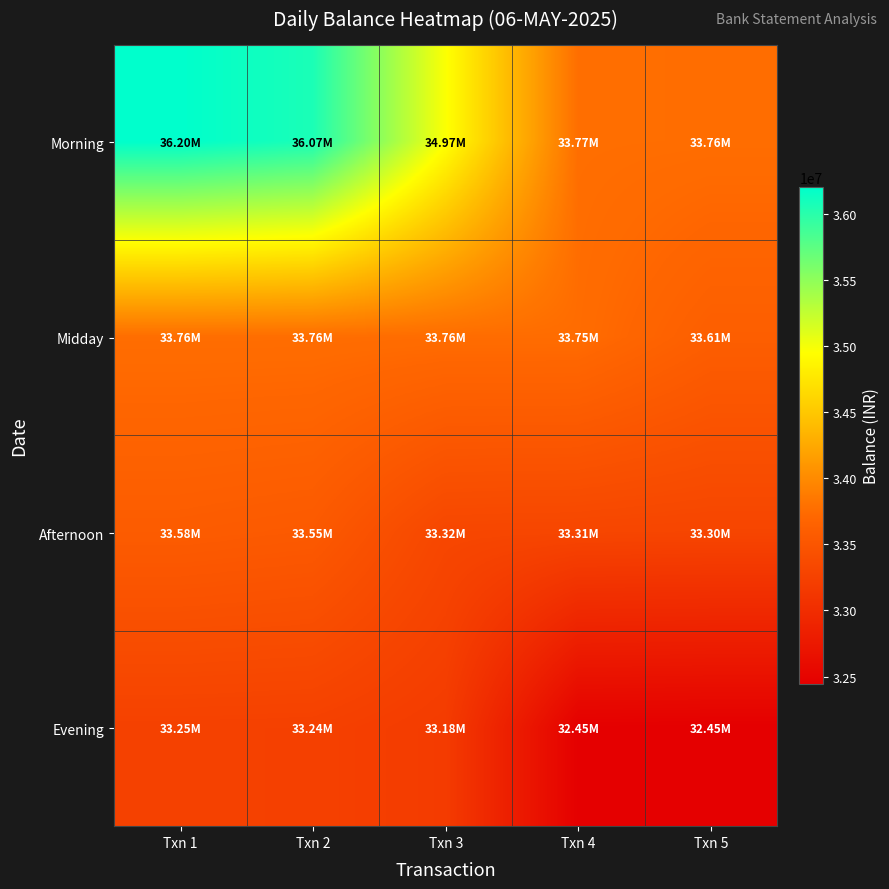

At how many categories does at least one series exceed 33188526?

5